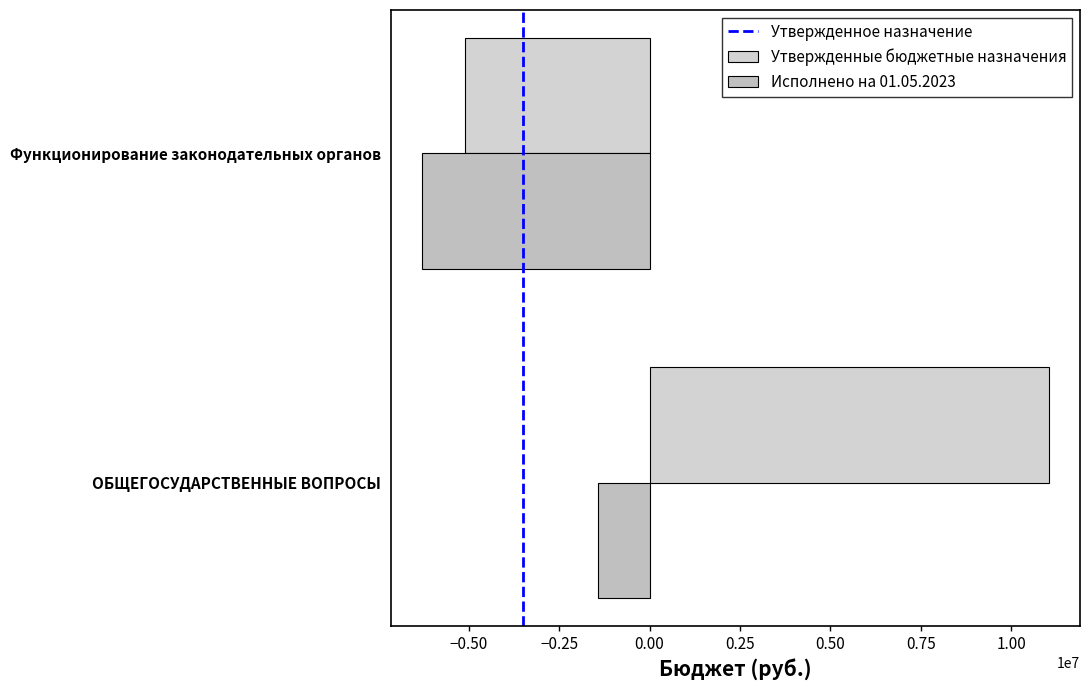

Which category has the highest value across all series?

ОБЩЕГОСУДАРСТВЕННЫЕ ВОПРОСЫ